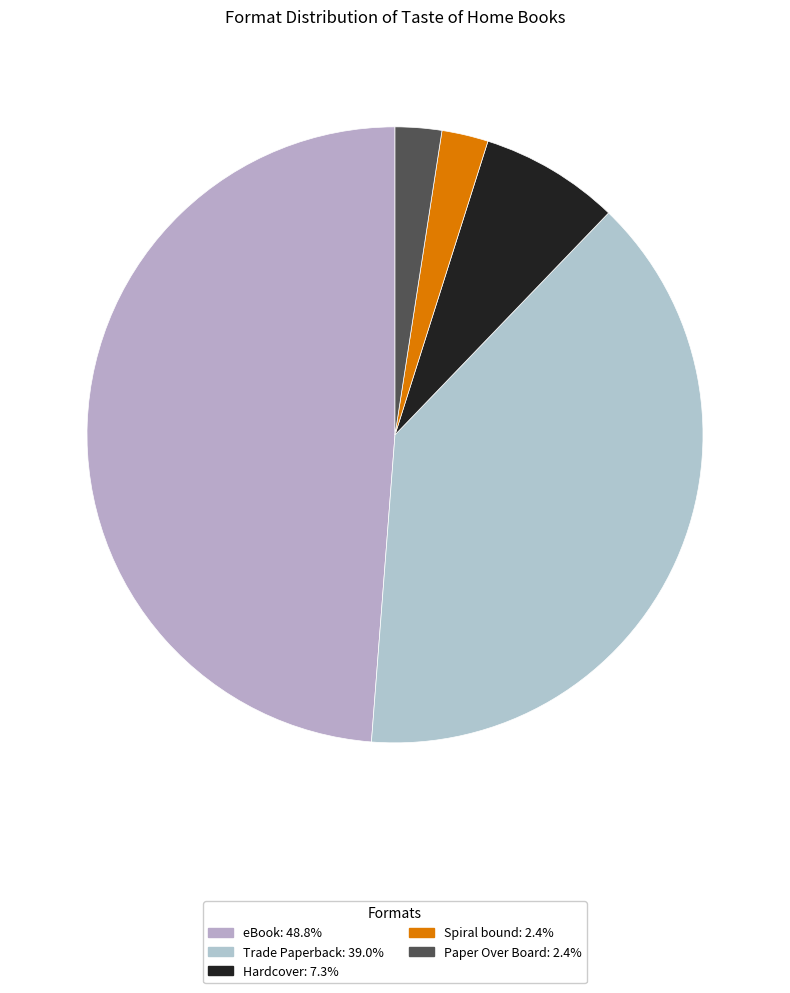

What percentage is the eBook slice, to the nearest percent?

49%